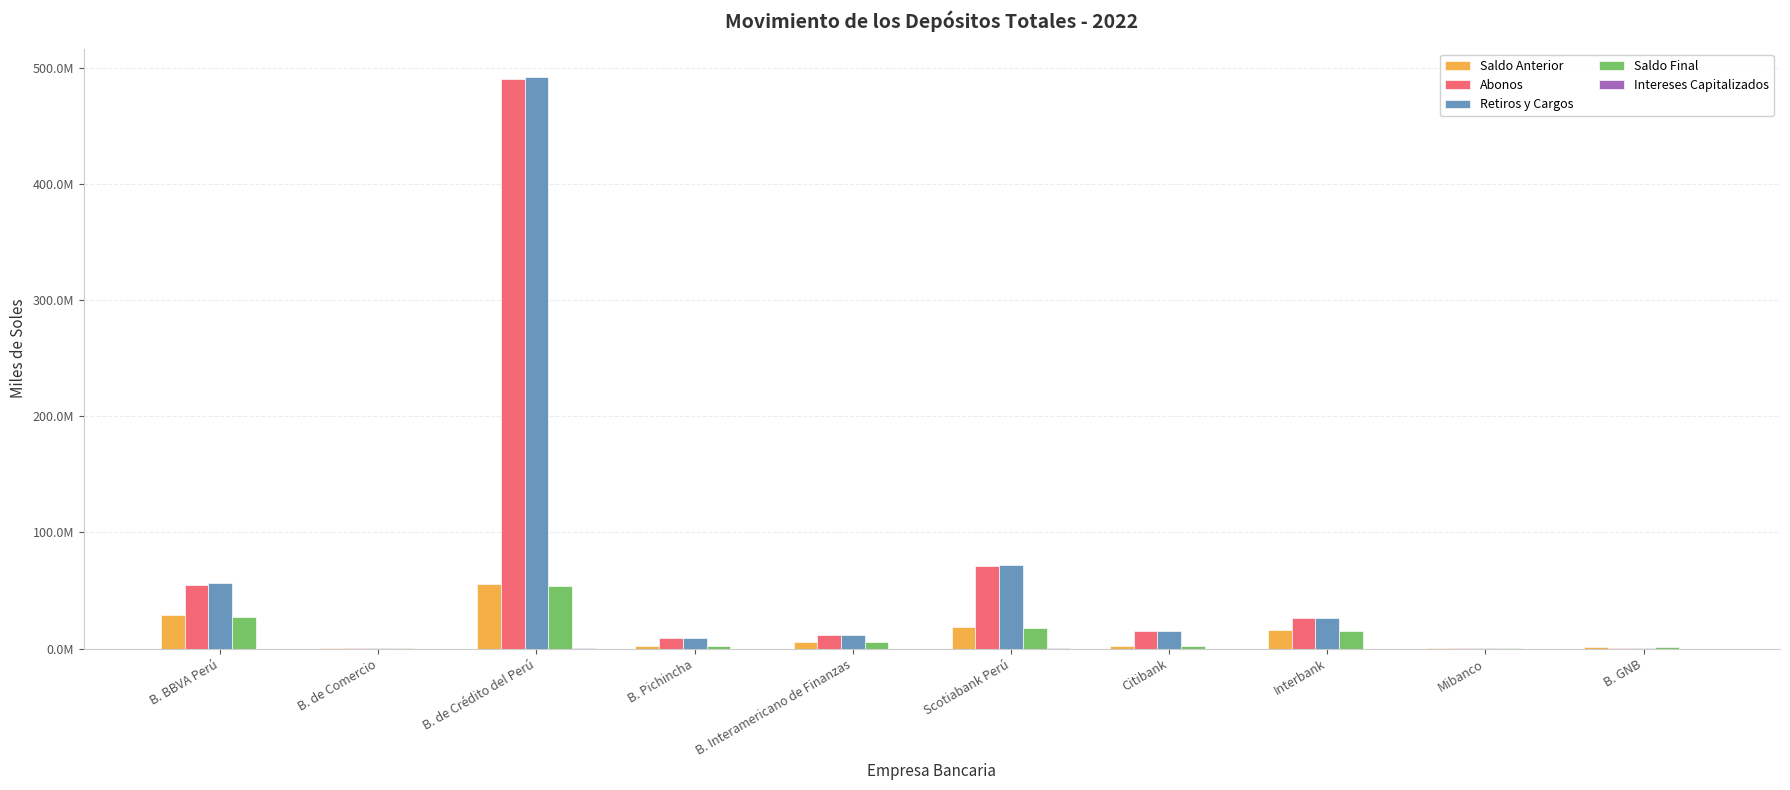

Does the chart contain stacked bars?

No